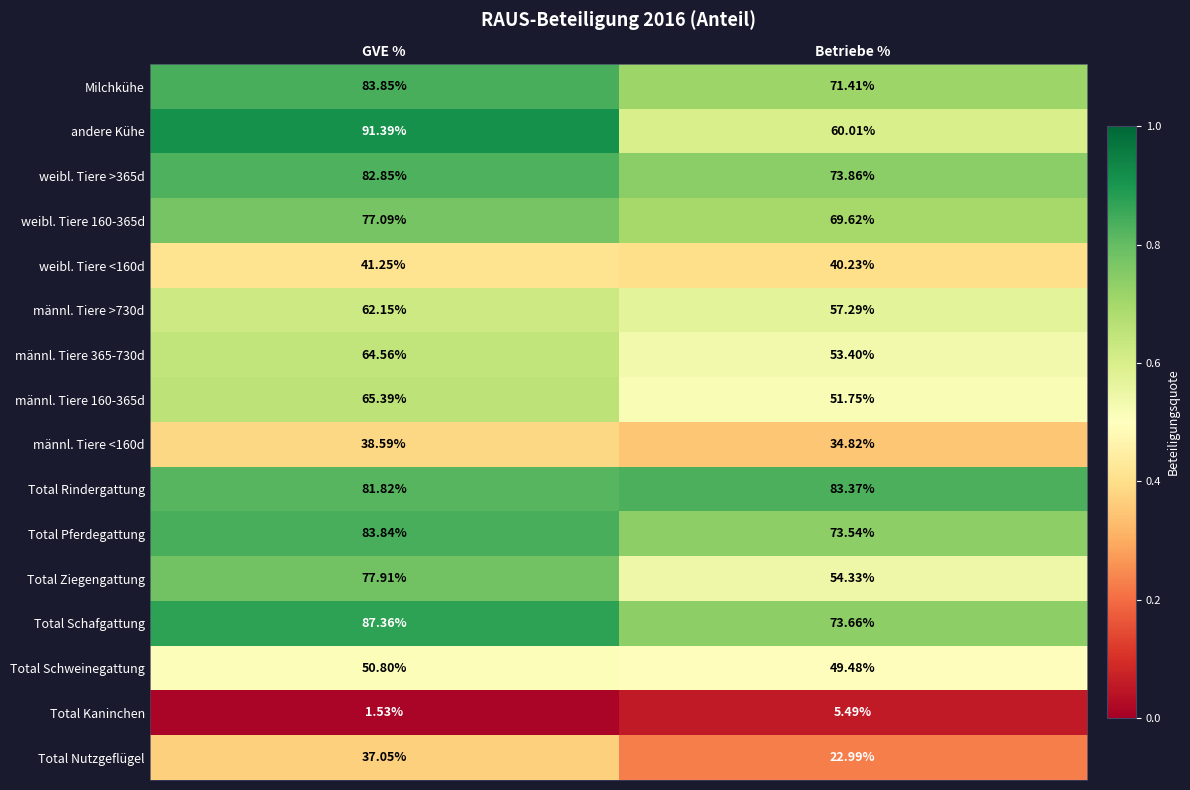

Where does the weibl. Tiere <160d series first go above 41?

GVE %